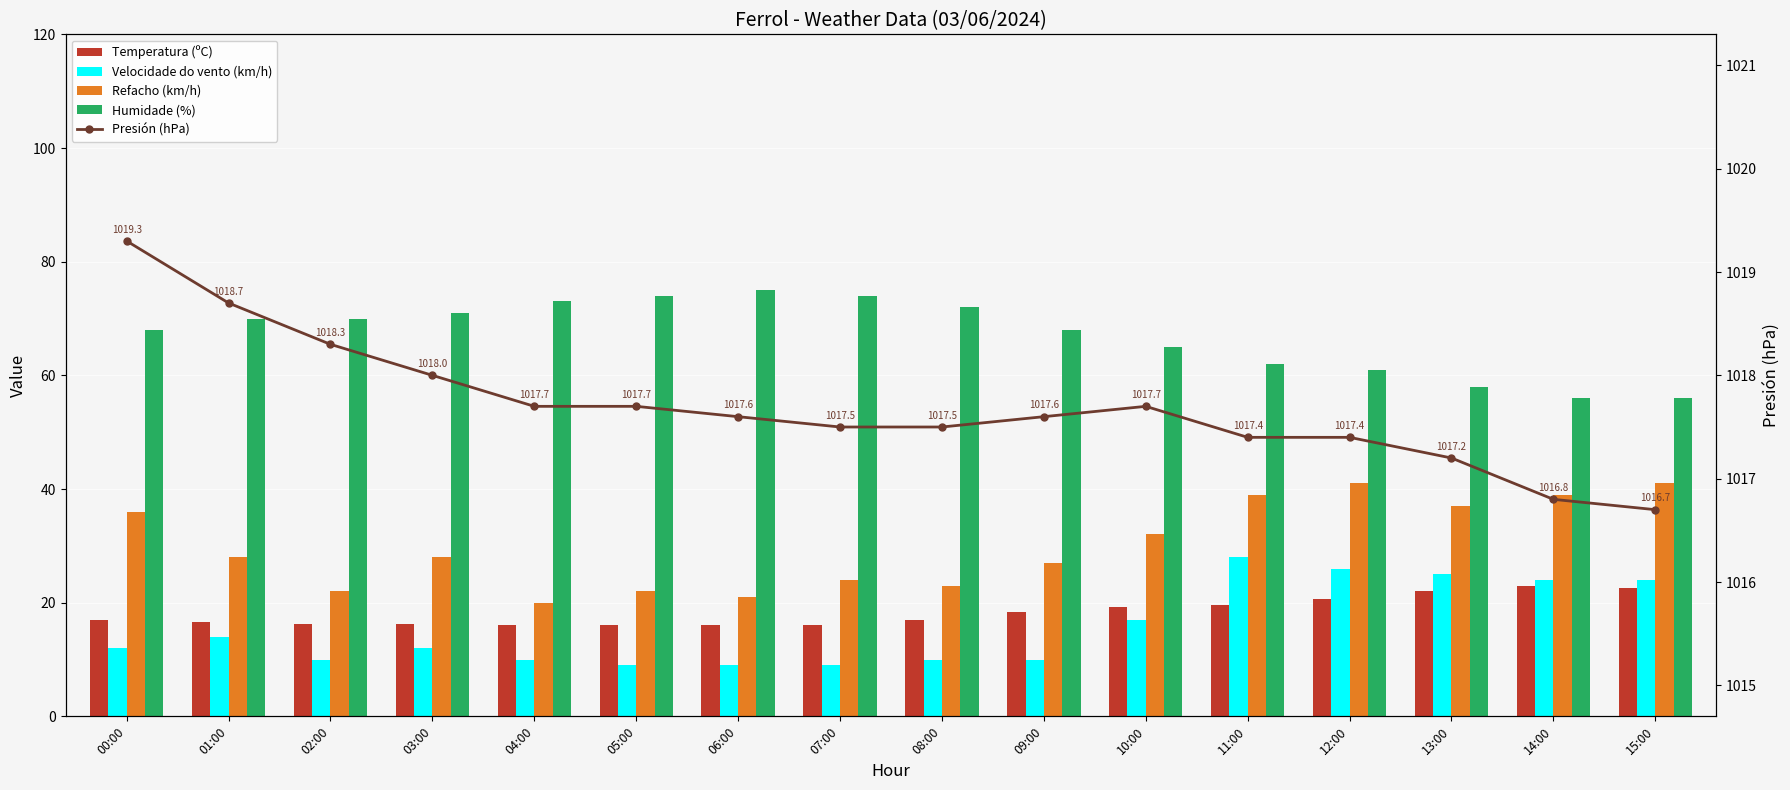

Which has a higher value, 11:00 or 15:00?

15:00